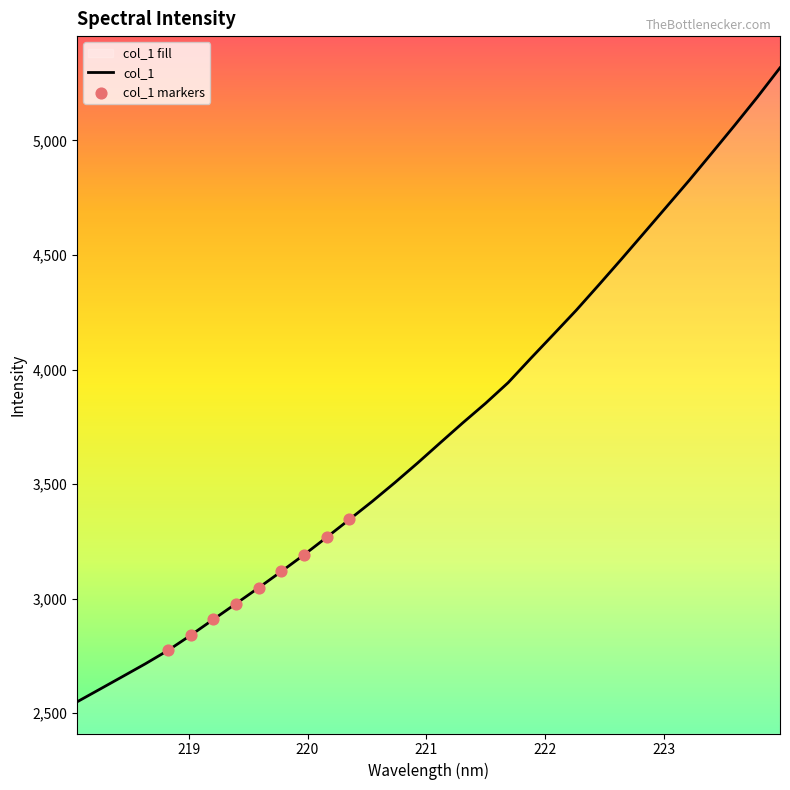

Which has a higher value, 219.7801 or 223.7895?

223.7895